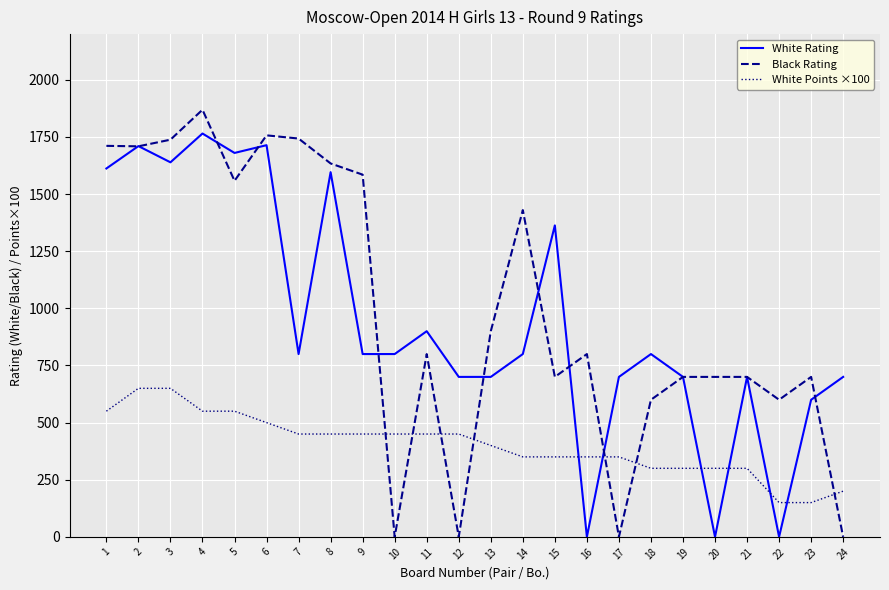

What is the difference between the maximum and minimum values in the White Points ×100 series?

500